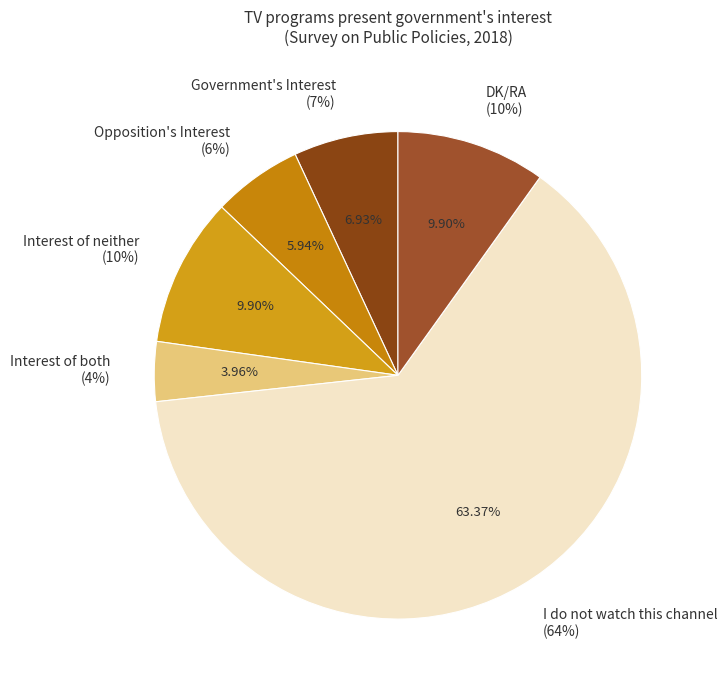

How many slices are in this pie chart?

6